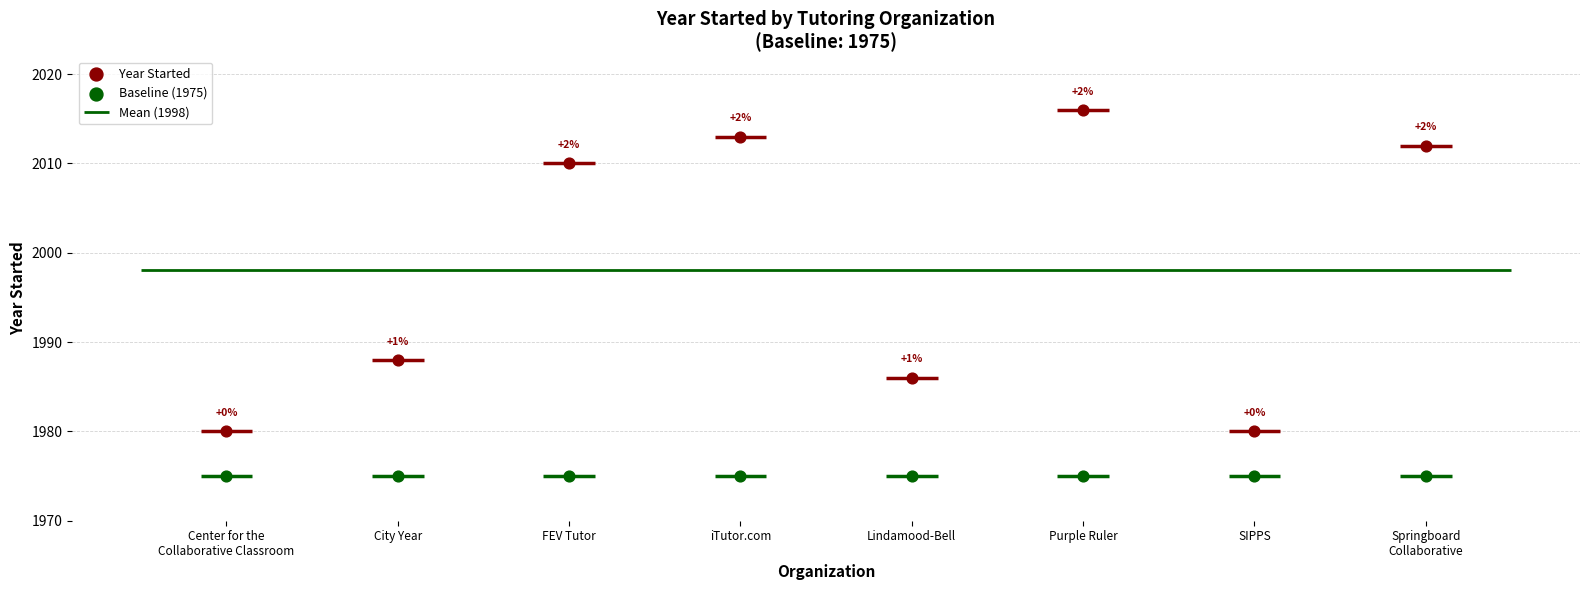

Which series reaches the maximum Y coordinate?

Year Started